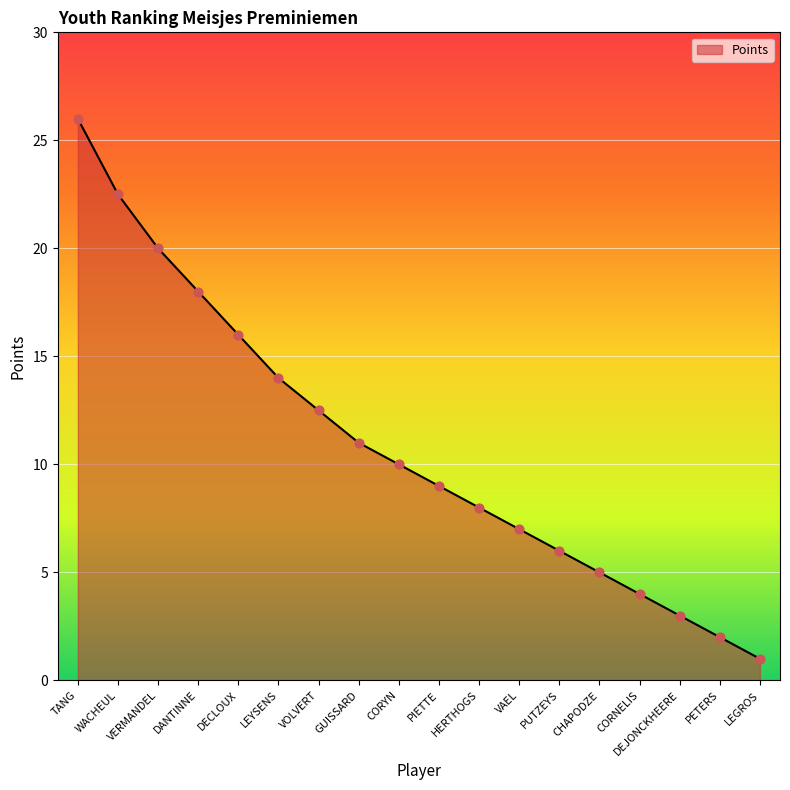

What is the change in value from TANG to LEGROS?

-25.0